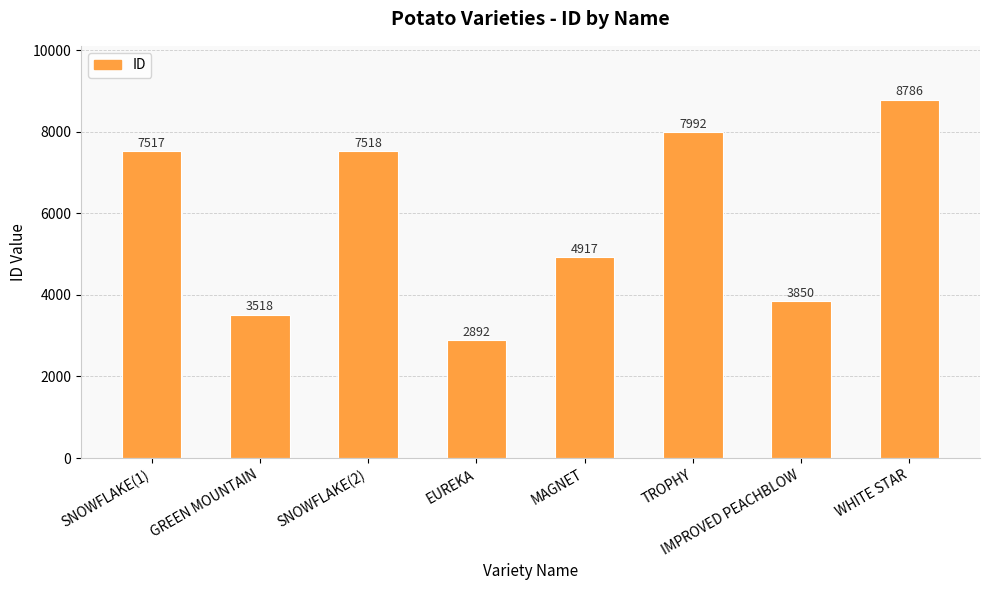

Reading left to right, list all the values displayed in this chart.

SNOWFLAKE(1)=7517	GREEN MOUNTAIN=3518	SNOWFLAKE(2)=7518	EUREKA=2892	MAGNET=4917	TROPHY=7992	IMPROVED PEACHBLOW=3850	WHITE STAR=8786